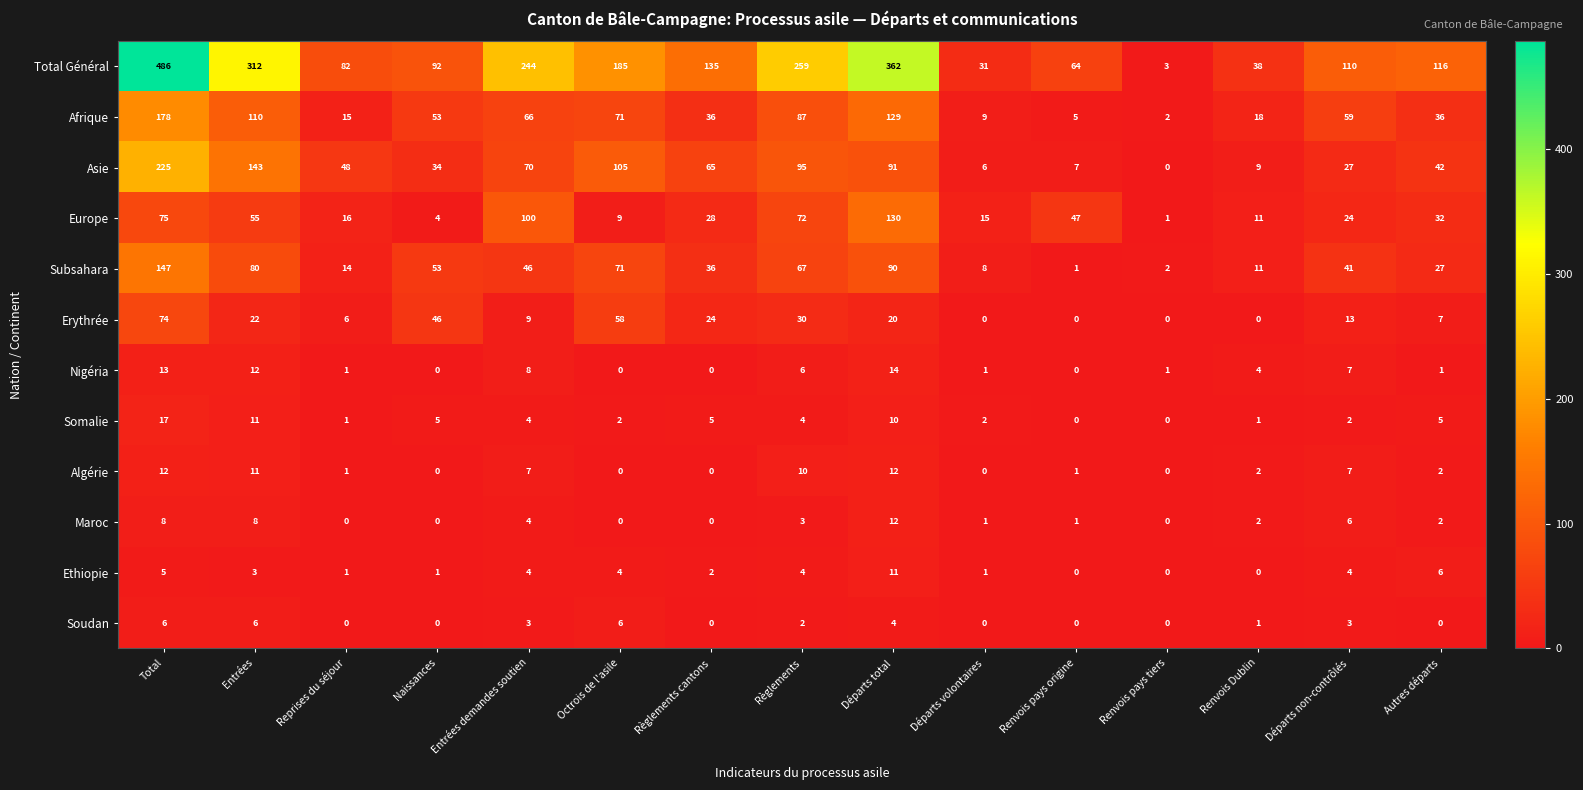

What is the approximate value of Asie at Départs volontaires, to the nearest 10?

10